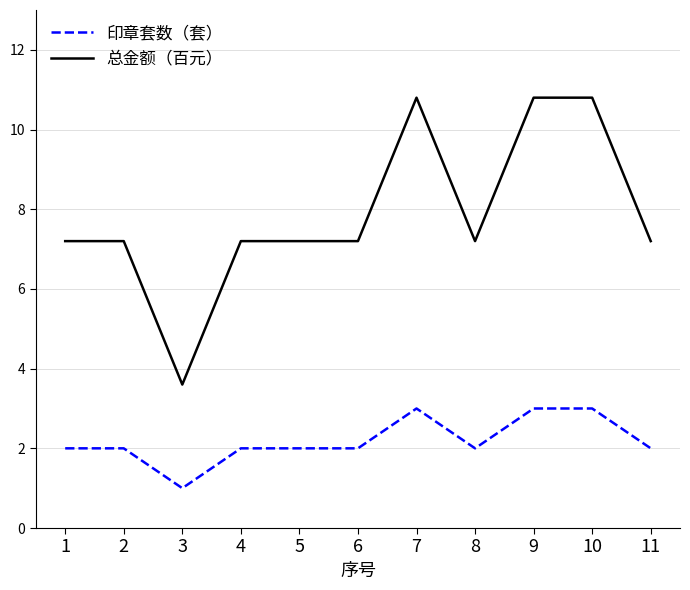

List the series in order of their overall mean, lowest first.

印章套数（套）, 总金额（百元）